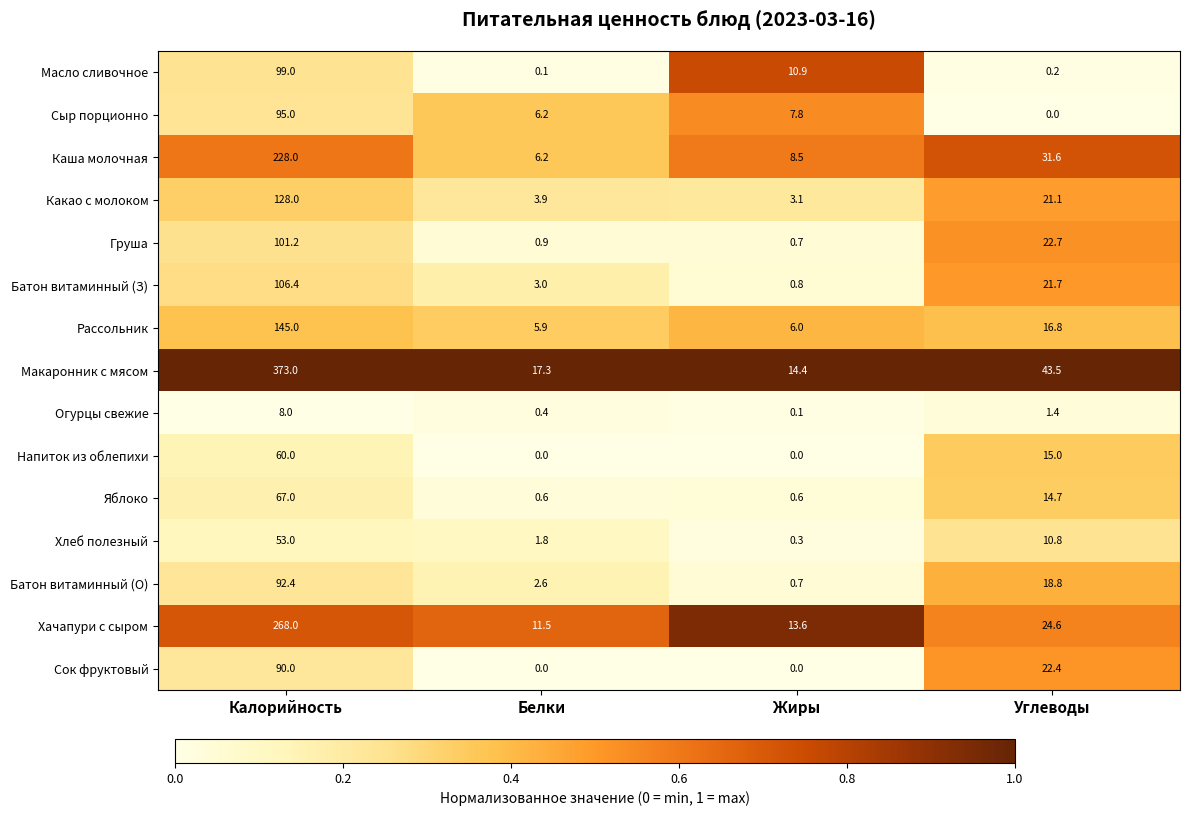

Which series has the largest range (max minus min)?

Макаронник с мясом